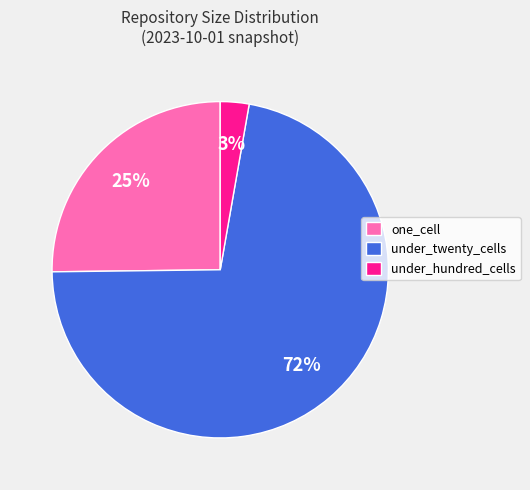

Which has a higher value, under_twenty_cells or under_hundred_cells?

under_twenty_cells